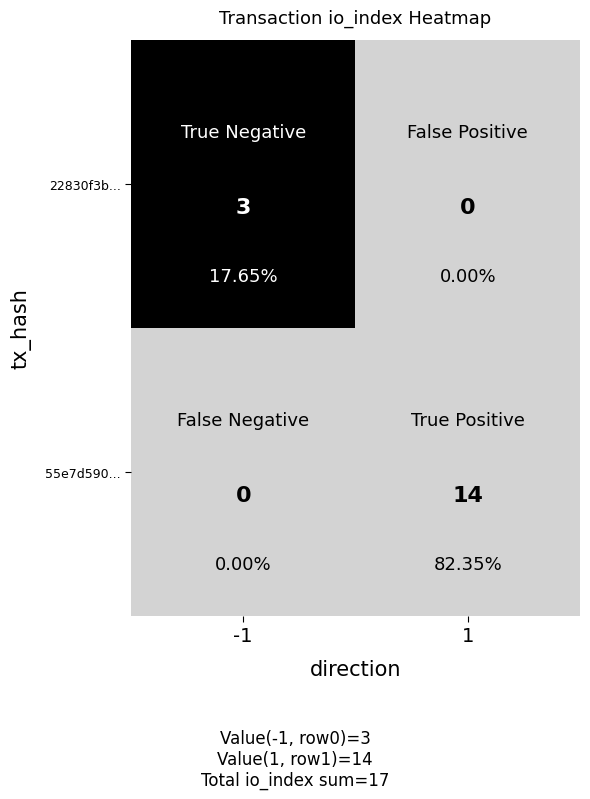

The 55e7d590e0603a9586e02351696808a673fdeab series shows 1 at io_index. True or false?

False